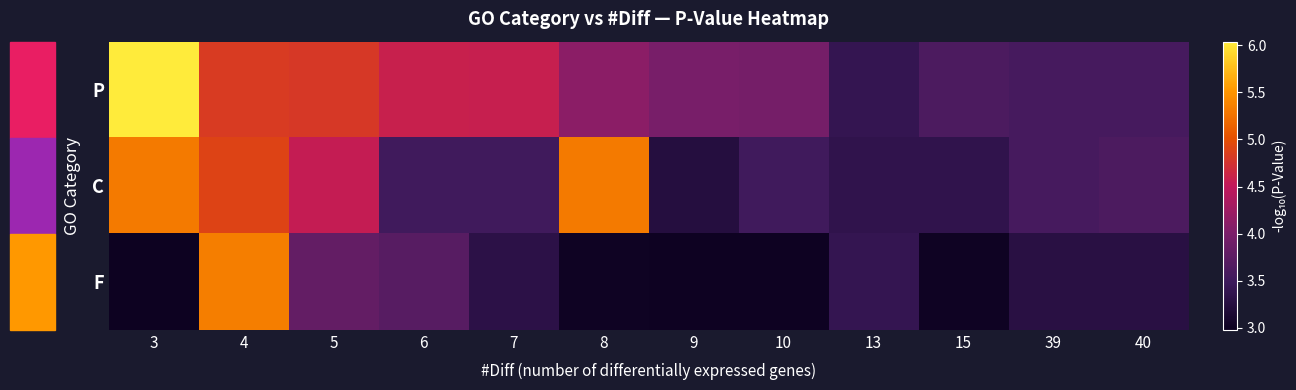

Rank the series by their average value, from lowest to highest.

F, C, P